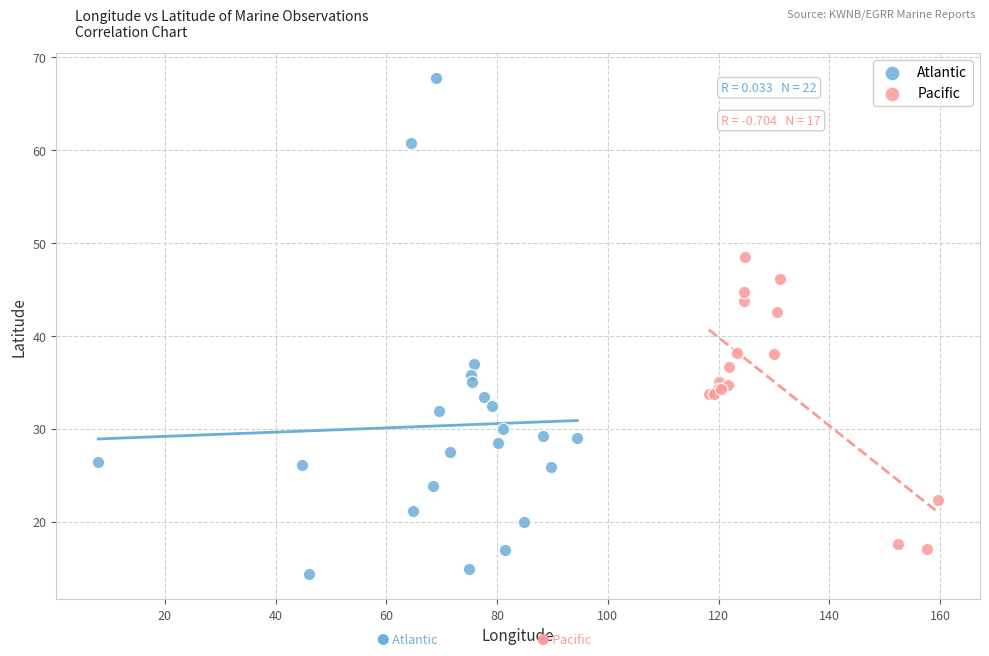

Which series has the largest Y range (max minus min)?

Atlantic